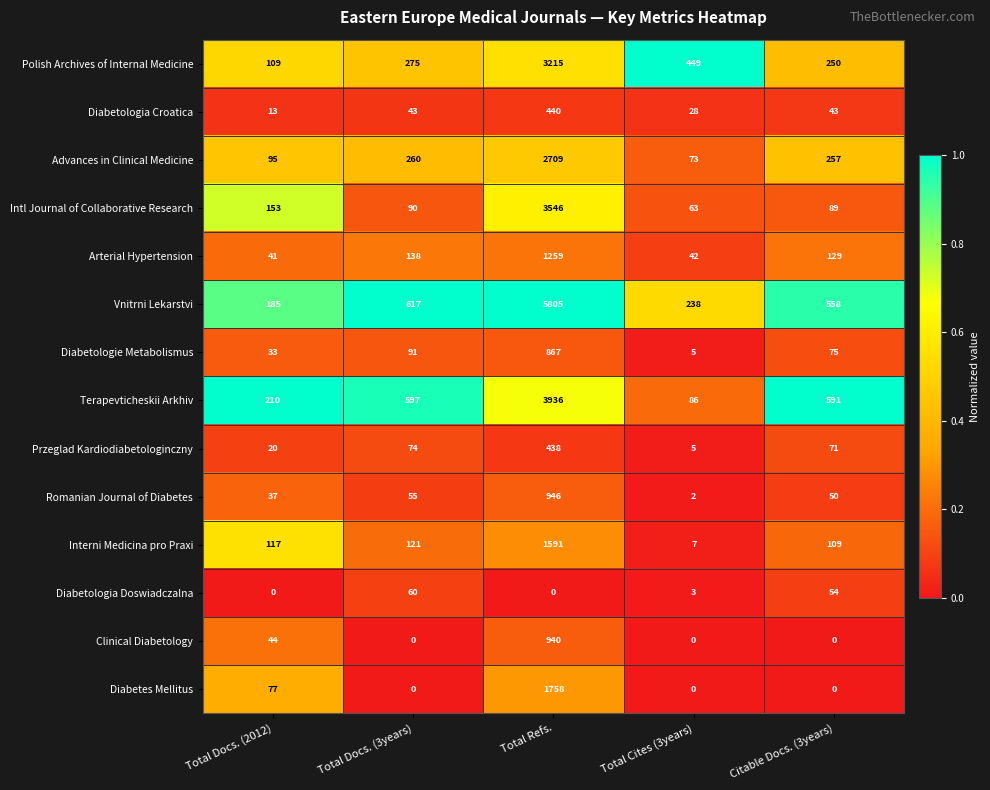

What is the difference between the highest and lowest values at Total Docs. (3years)?

617